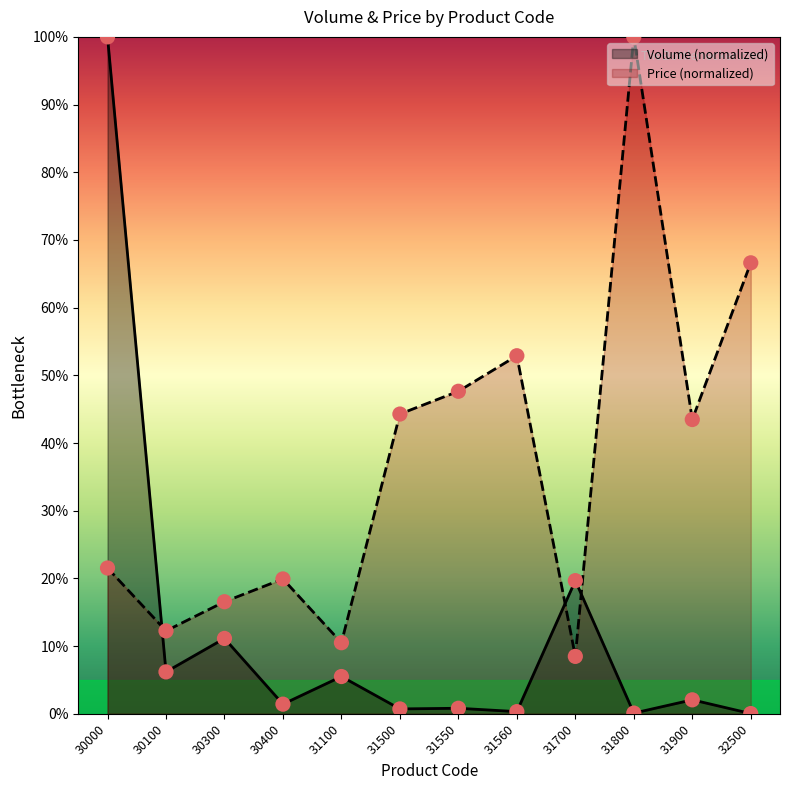

What are all the series names shown in the legend?

Volume (normalized), Price (normalized)